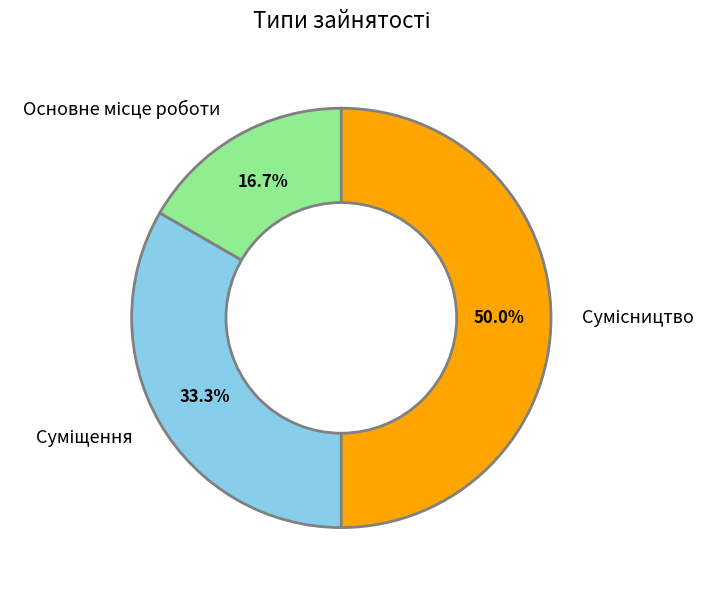

Which category has the smallest portion of the pie?

Основне місце роботи